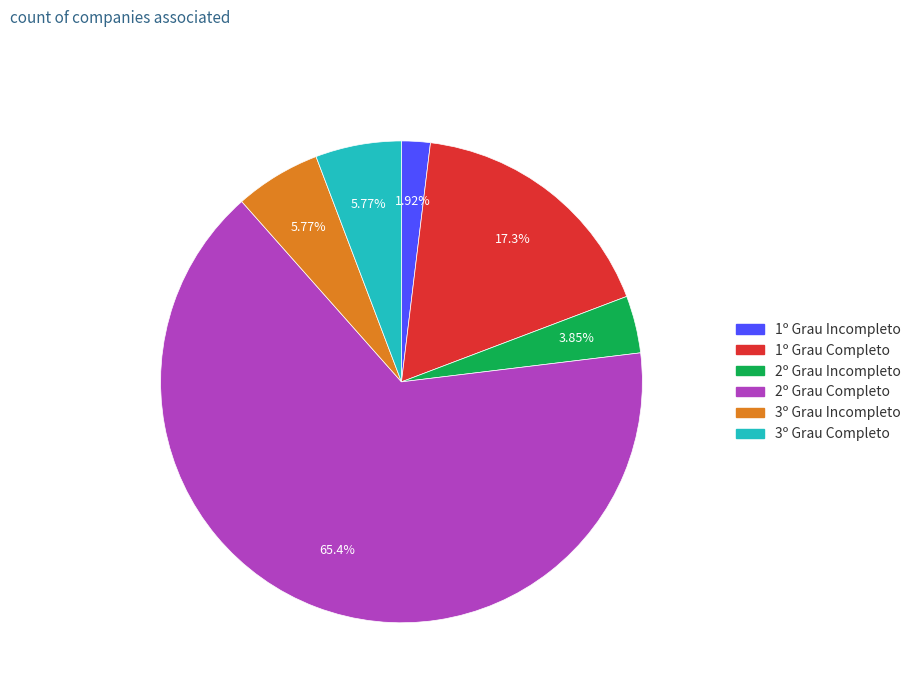

Approximately how many times larger is the value at 2º Grau Completo compared to 3º Grau Completo?

11.3